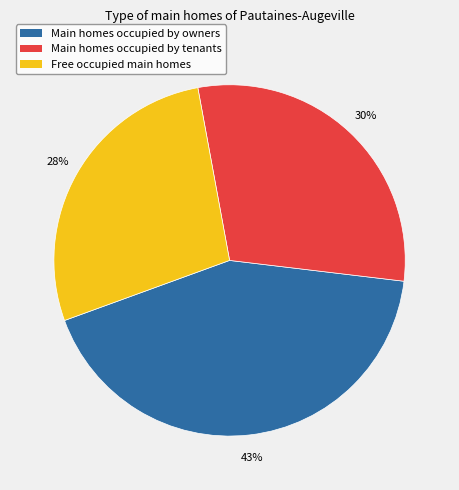

Is there a majority slice in this chart?

No